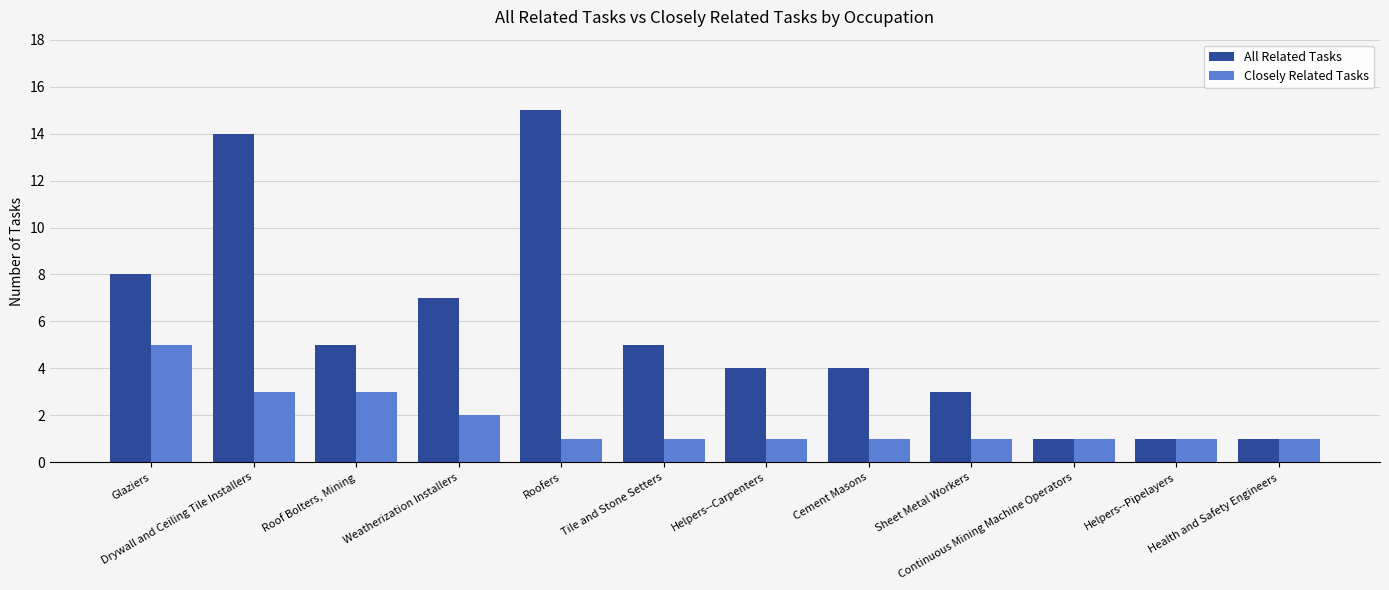

At how many categories does at least one series exceed 10?

2